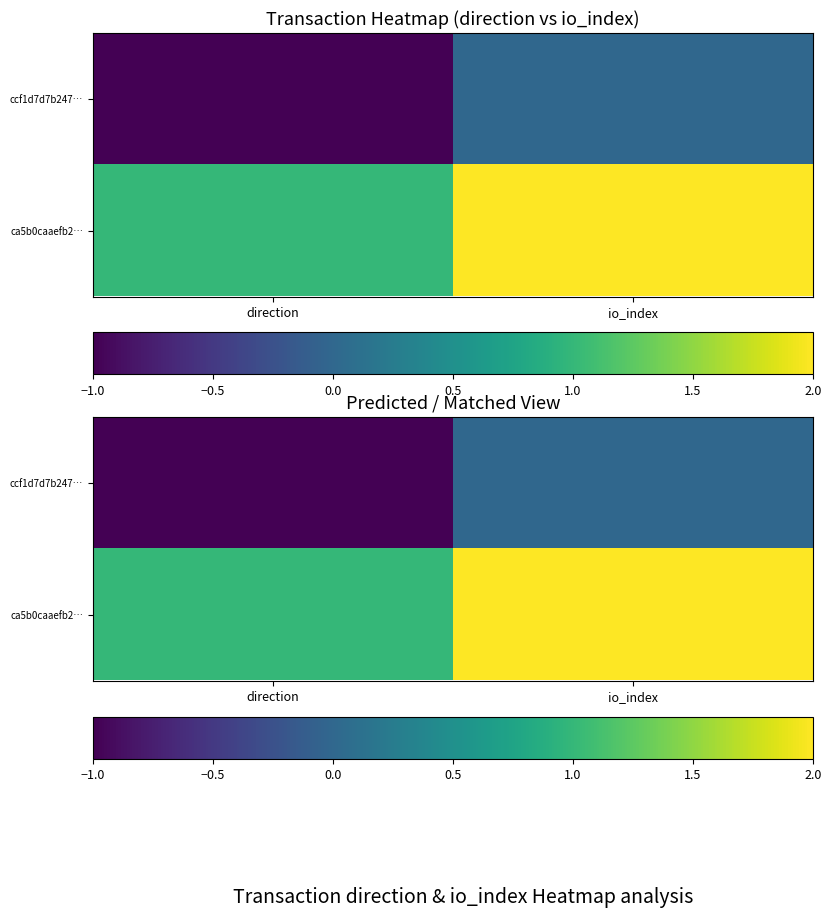

Count the number of categories in the chart.

2